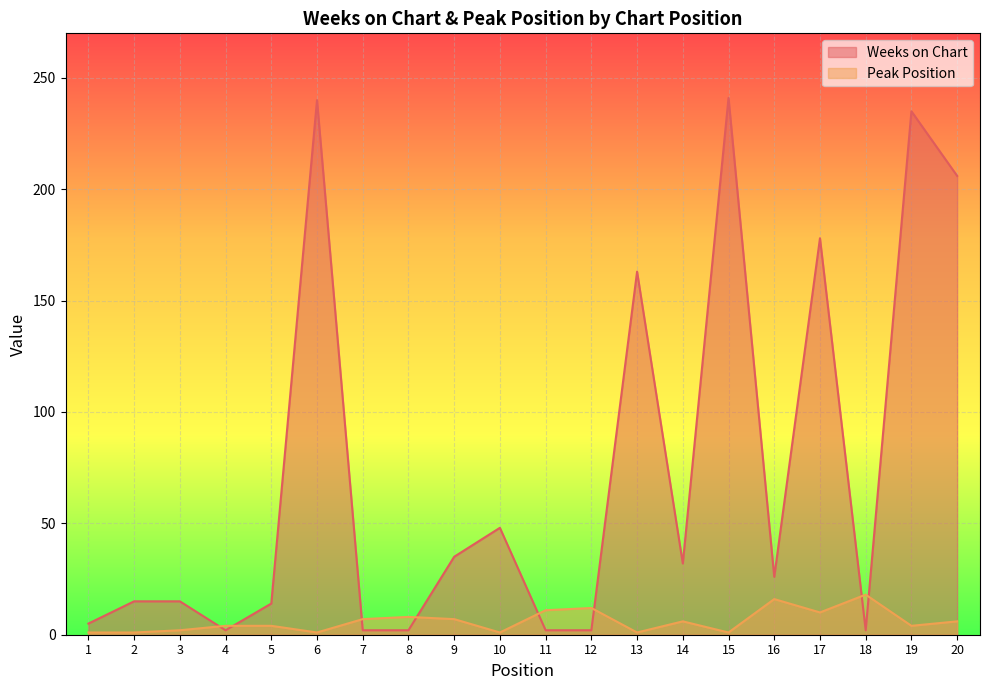

What is the value of the Weeks on Chart point at the 8th from the left?

2